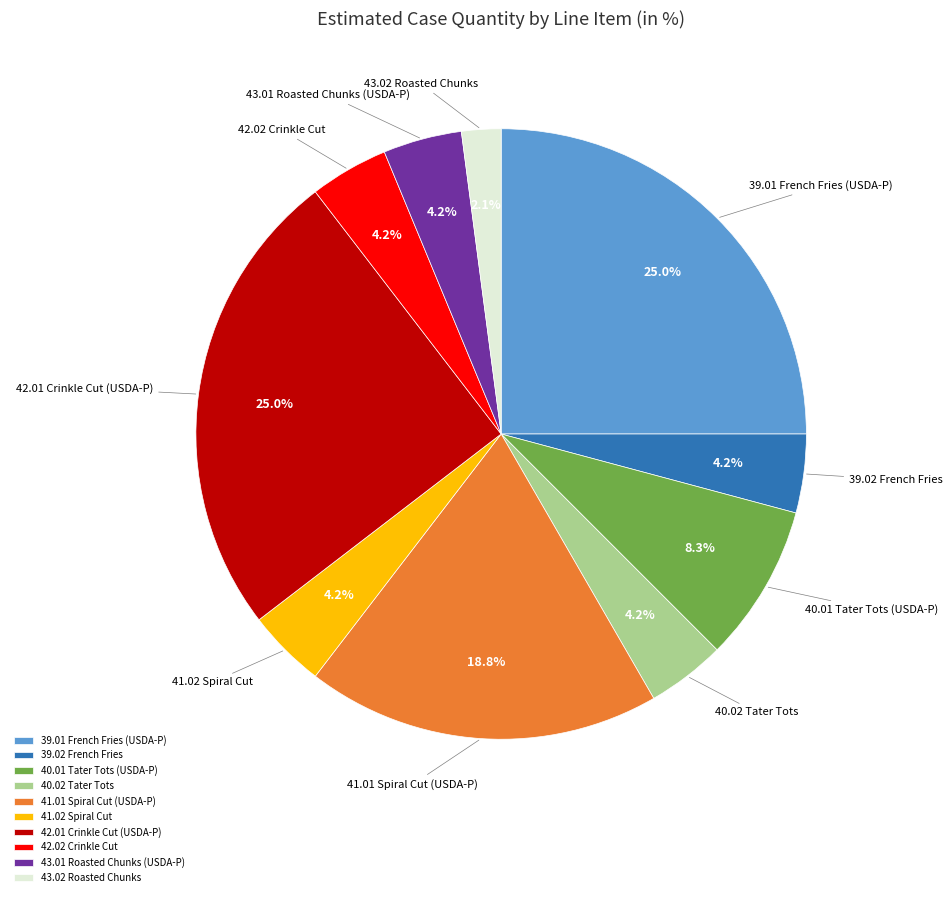

Is it true that 43.01 Roasted Chunks (USDA-P) is 4% of the pie?

True